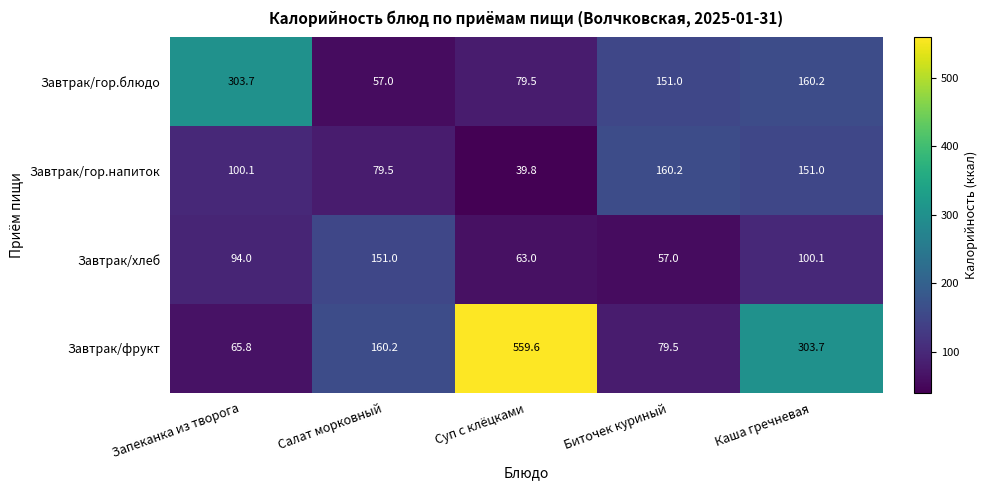

Reading left to right, transcribe all the data shown in this chart.

Завтрак/гор.блюдо: Запеканка из творога=303.7	Салат морковный=57.0	Суп с клёцками=79.5	Биточек куриный=151.0	Каша гречневая=160.2
Завтрак/гор.напиток: Запеканка из творога=100.1	Салат морковный=79.5	Суп с клёцками=39.8	Биточек куриный=160.2	Каша гречневая=151.0
Завтрак/хлеб: Запеканка из творога=94.0	Салат морковный=151.0	Суп с клёцками=63.0	Биточек куриный=57.0	Каша гречневая=100.1
Завтрак/фрукт: Запеканка из творога=65.8	Салат морковный=160.2	Суп с клёцками=559.6	Биточек куриный=79.5	Каша гречневая=303.7